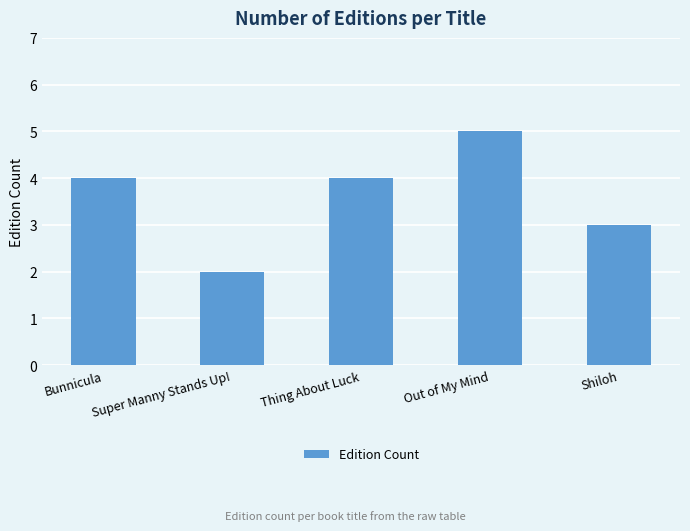

What is the maximum value shown in the chart?

5